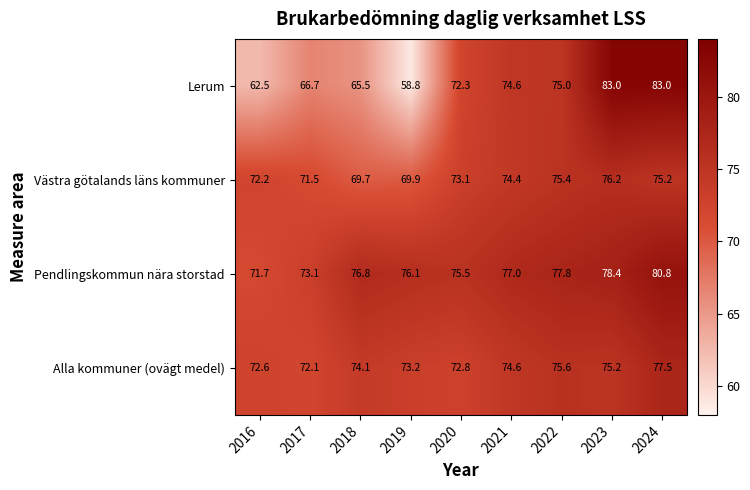

Where is Västra götalands läns kommuner nearest to the value 72?

2016